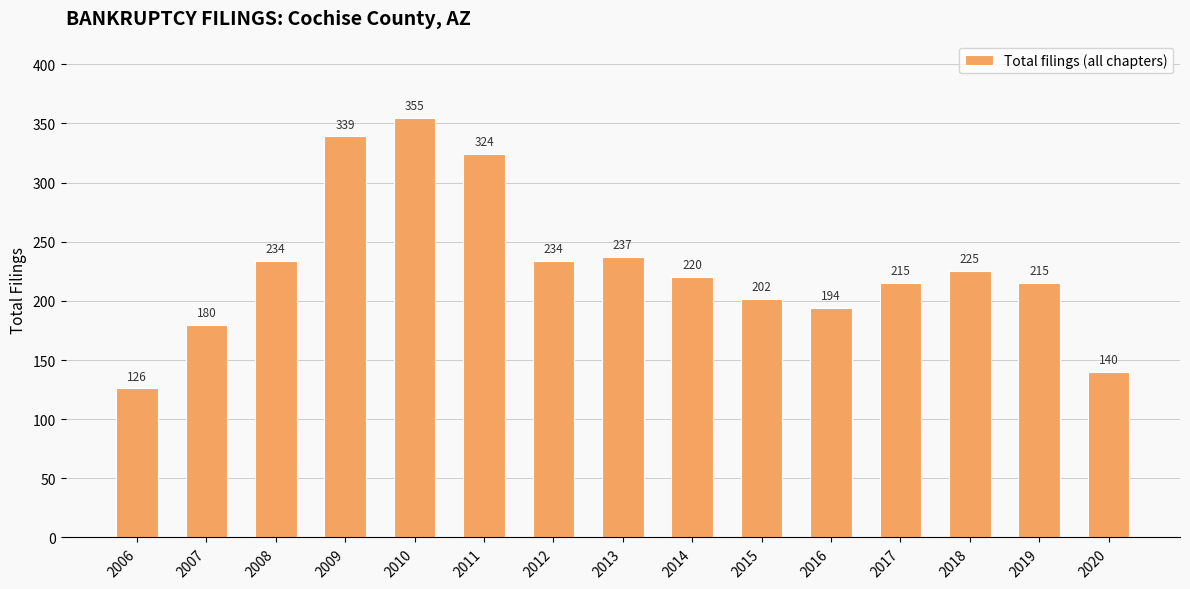

How many bars are there in total?

15